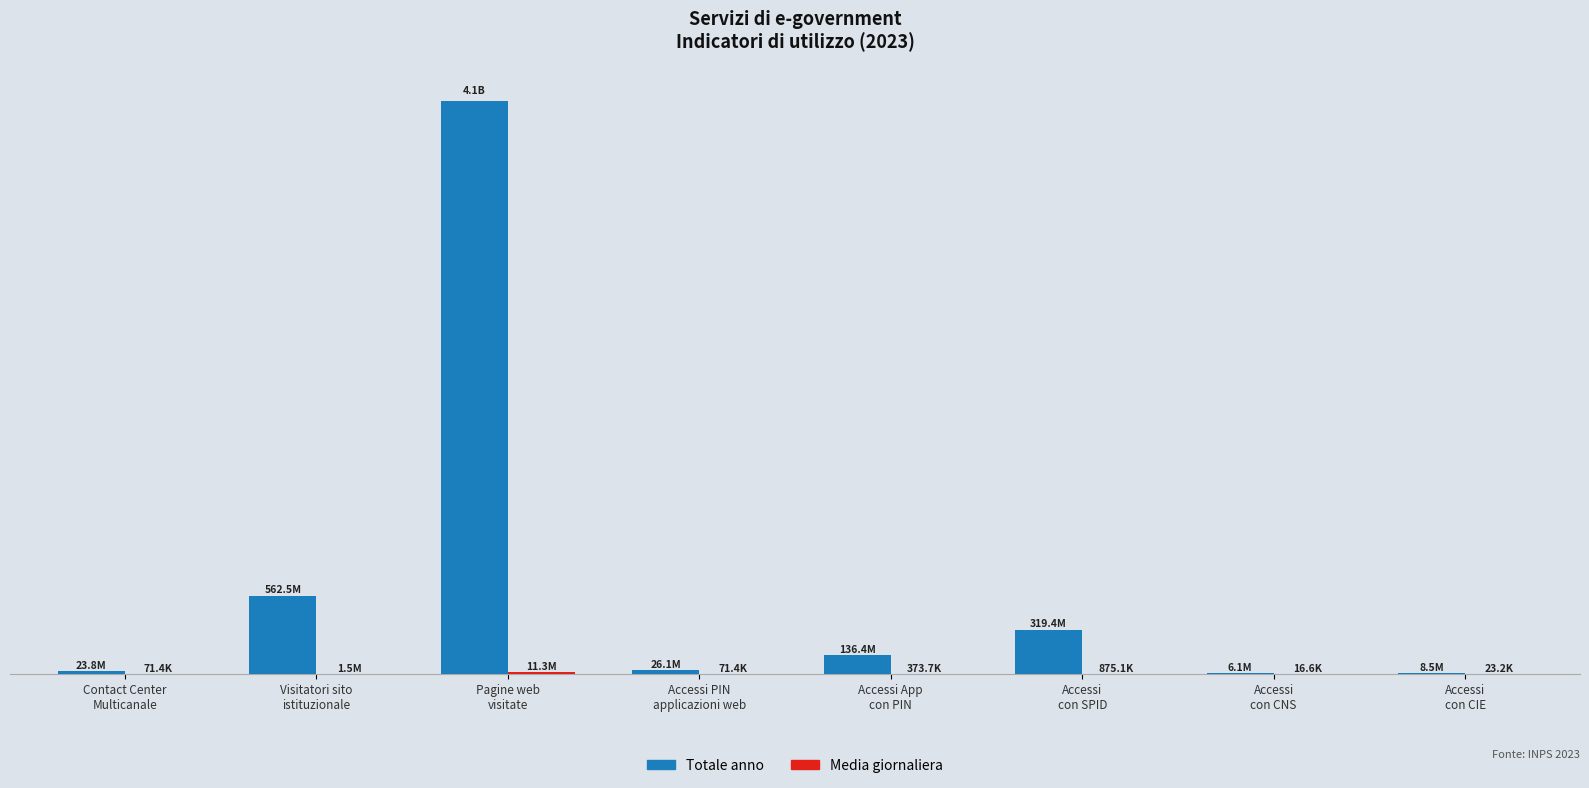

Where is Totale anno nearest to the value 2067709922?

Visitatori sito
istituzionale